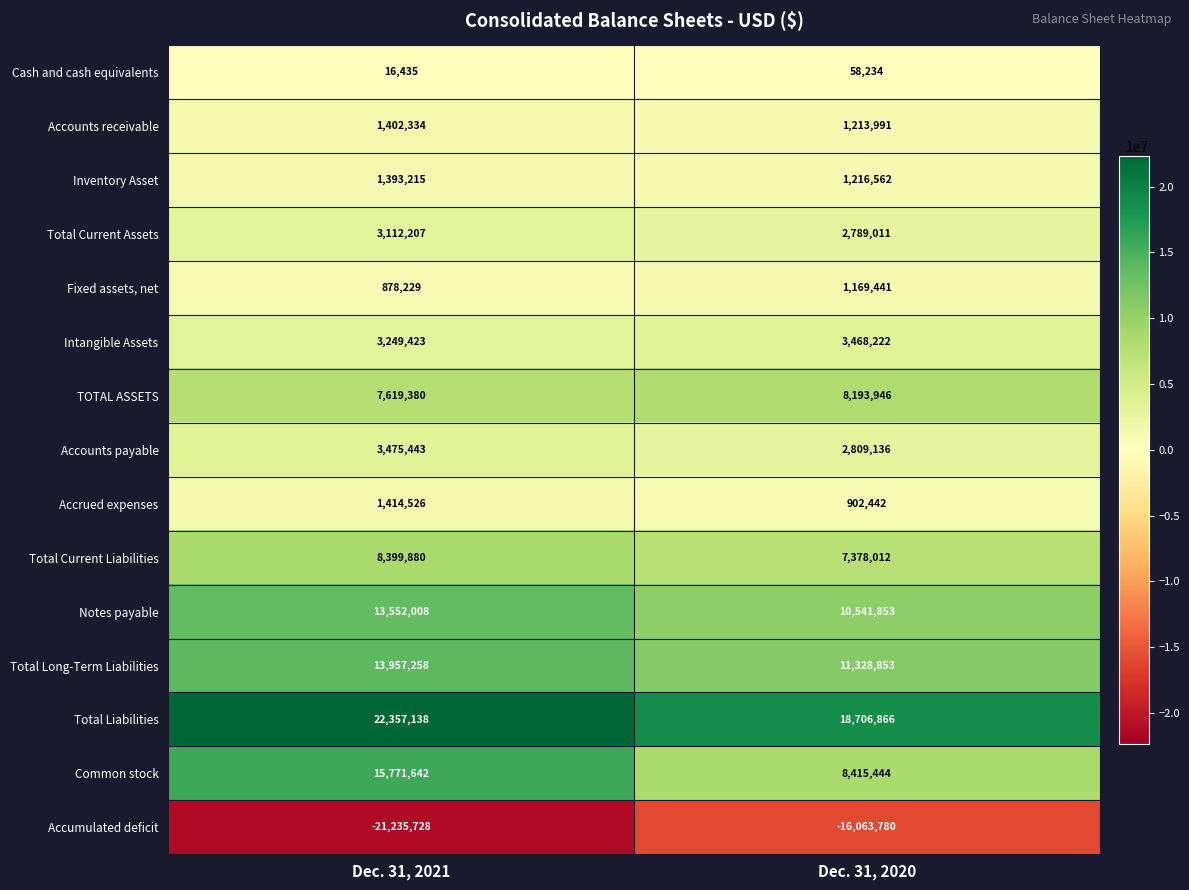

Read the Total Long-Term Liabilities value at Dec. 31, 2020.

11328853